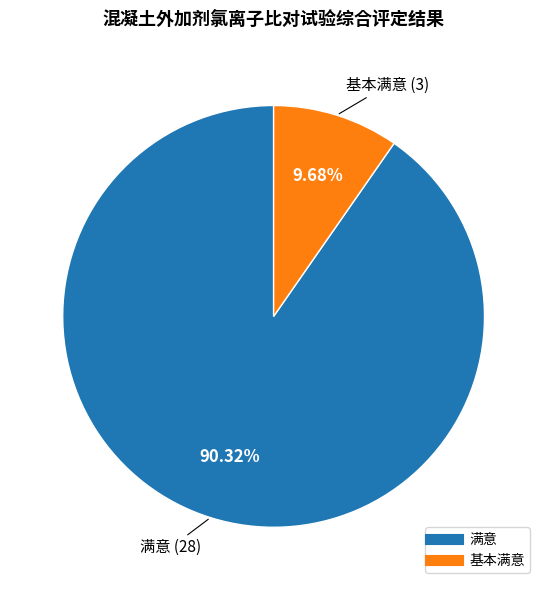

Combined, do 满意 and 基本满意 account for over 50%?

Yes